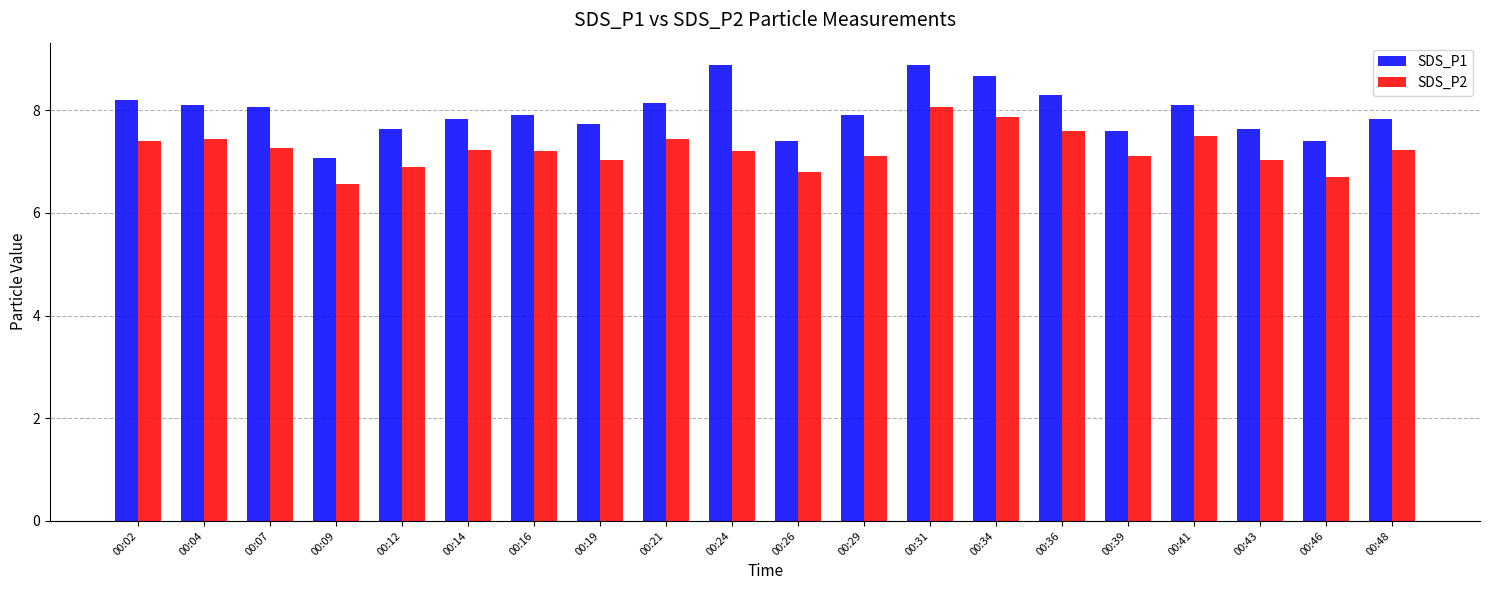

The value of SDS_P1 at 00:07 is 8.1. True or false?

True